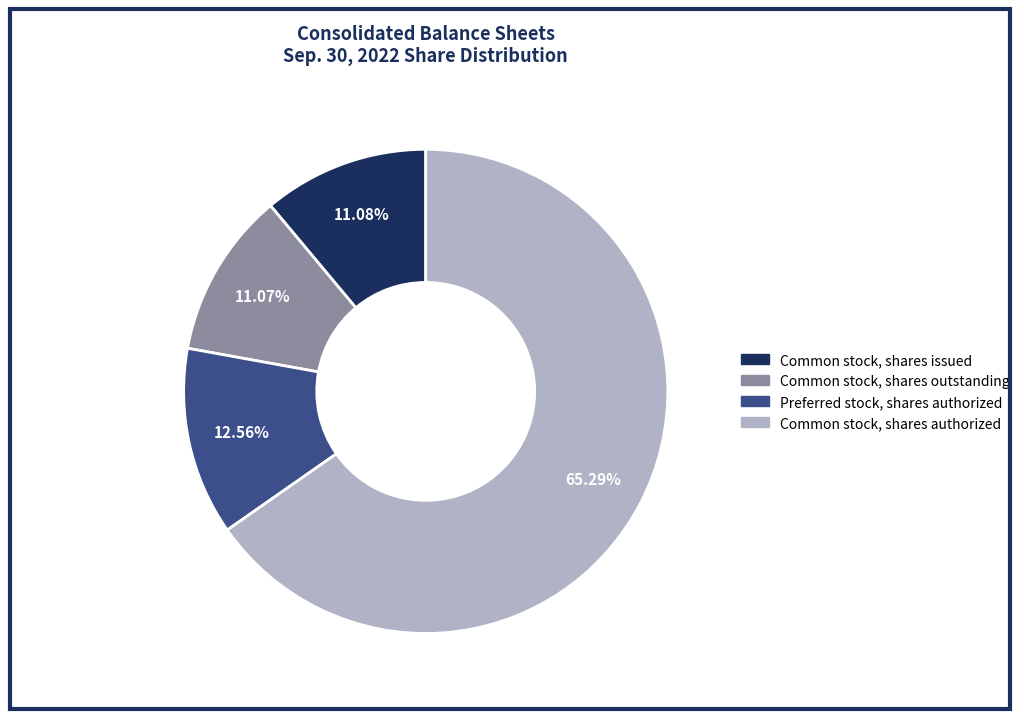

Is it true that Common stock, shares issued is 11% of the pie?

True